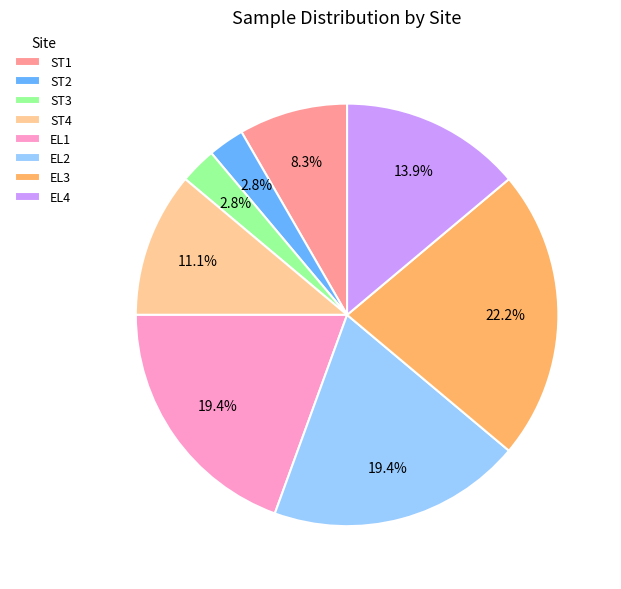

To the nearest percent, what is the average slice percentage?

12%